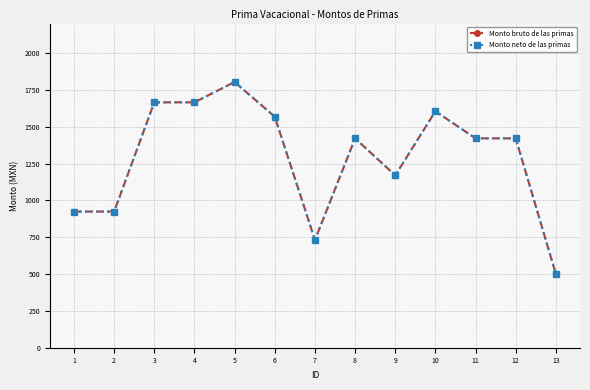

What is the lowest value of the Monto neto de las primas series?

499.0